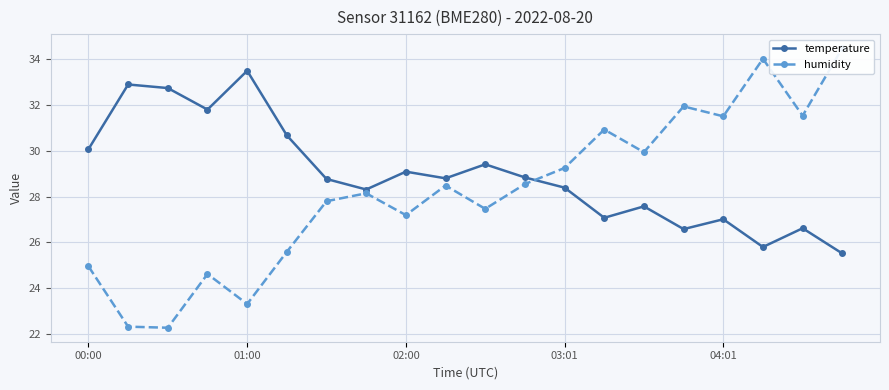

True or false: temperature has more than 2 points higher than both neighbors.

True